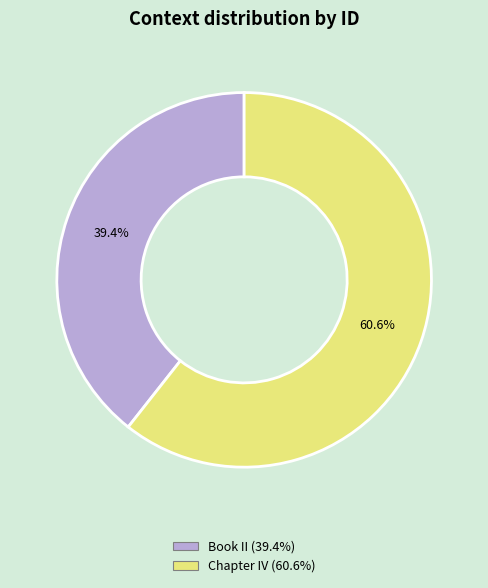

Which has a higher value, Chapter IV or Book II?

Chapter IV